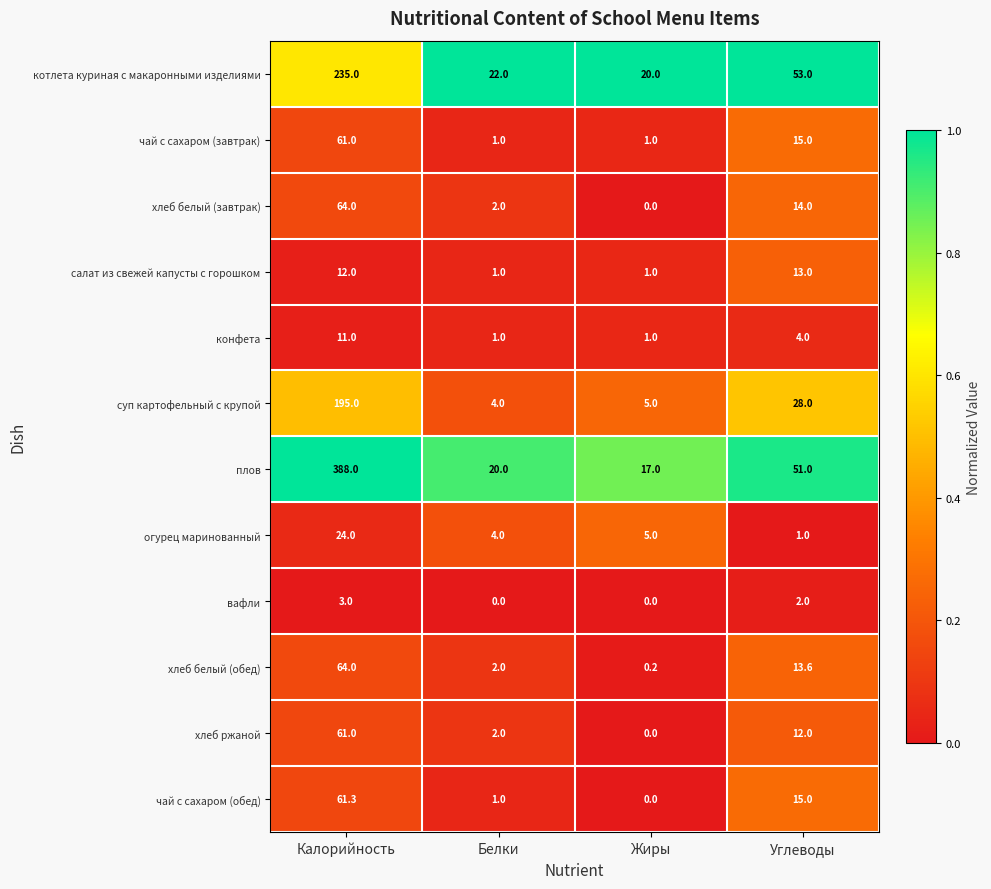

How many categories are shown in the chart?

4